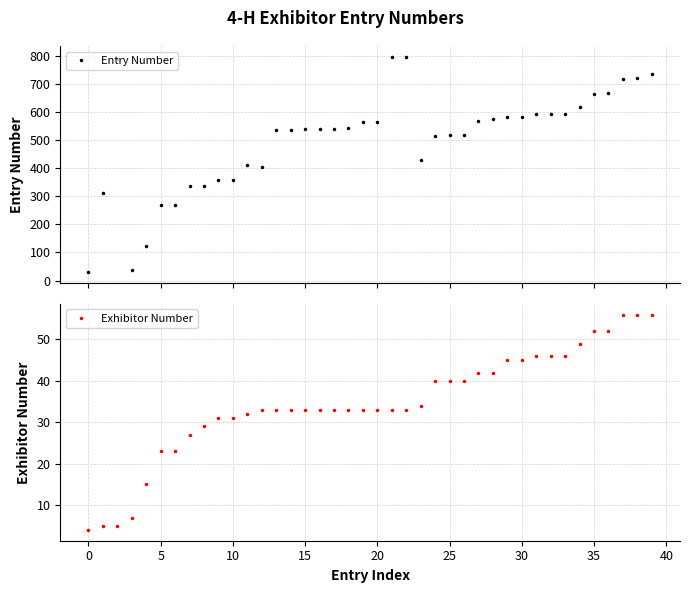

True or false: Entry Number and Exhibitor Number cross at least once.

False